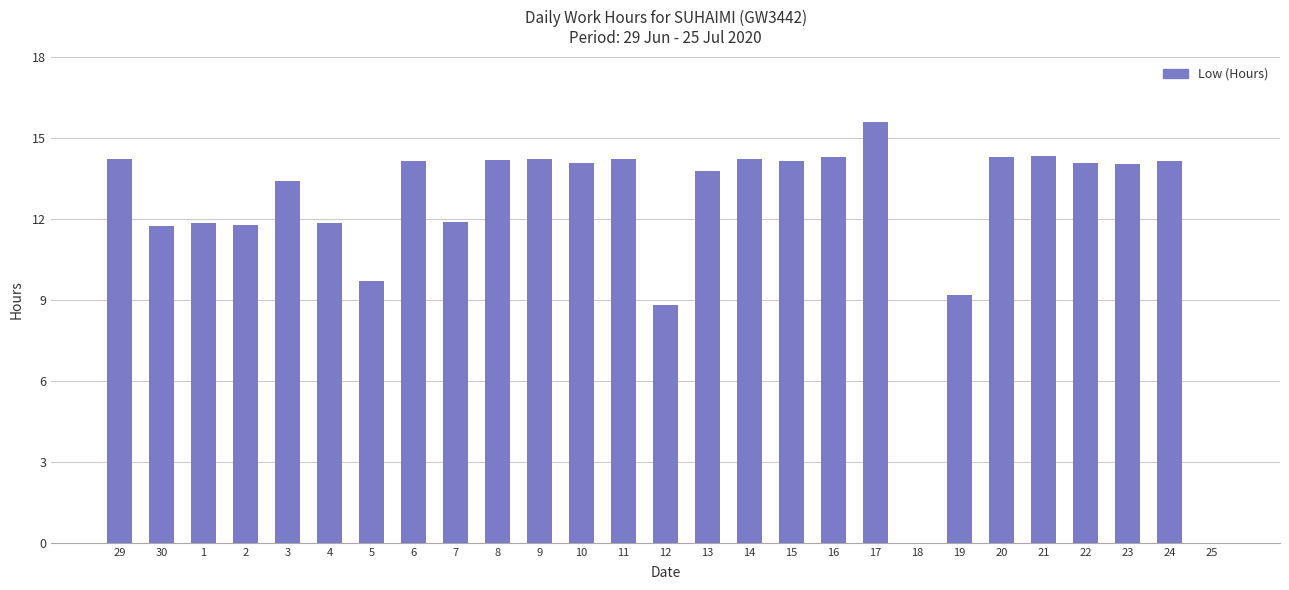

What is the change in value from 2 to 24?

+2.4